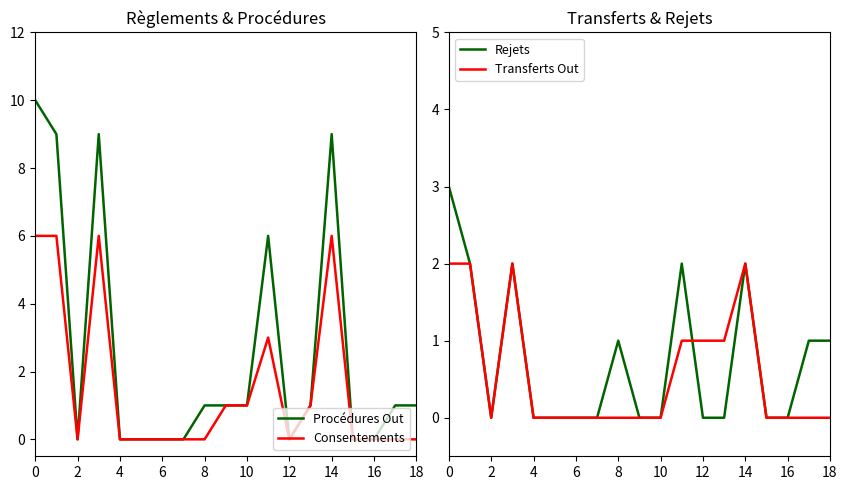

What is the label of the 9th point from the right?

10